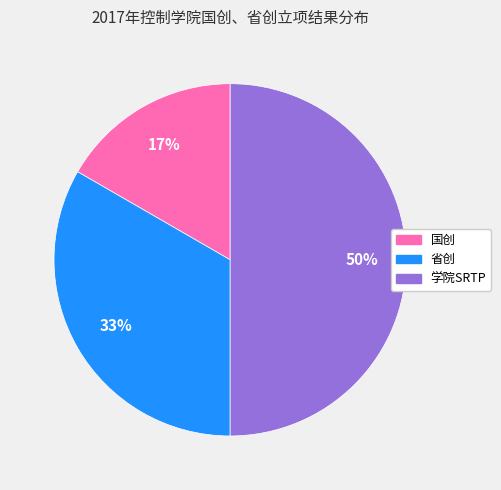

To the nearest percent, what is the combined percentage of 国创 and 省创?

50%